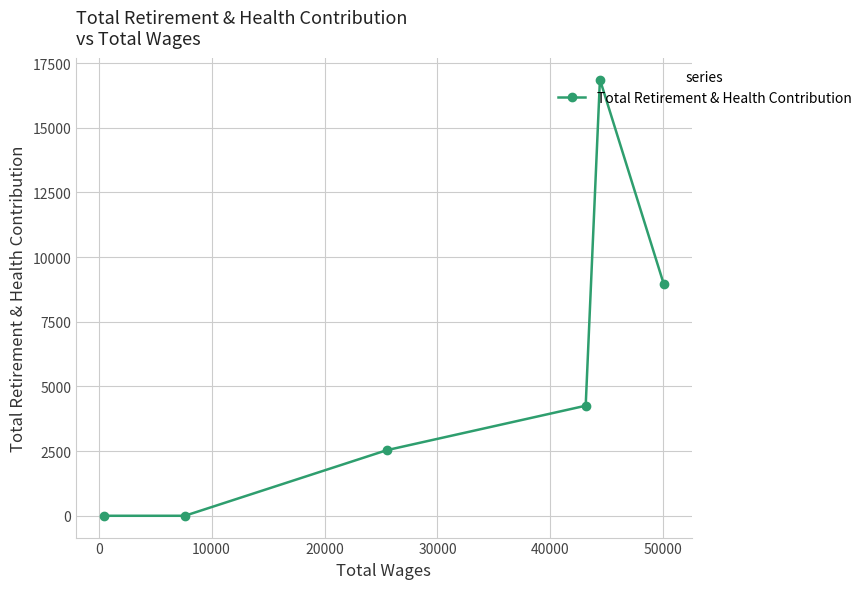

What is the maximum value shown in the chart?

16863